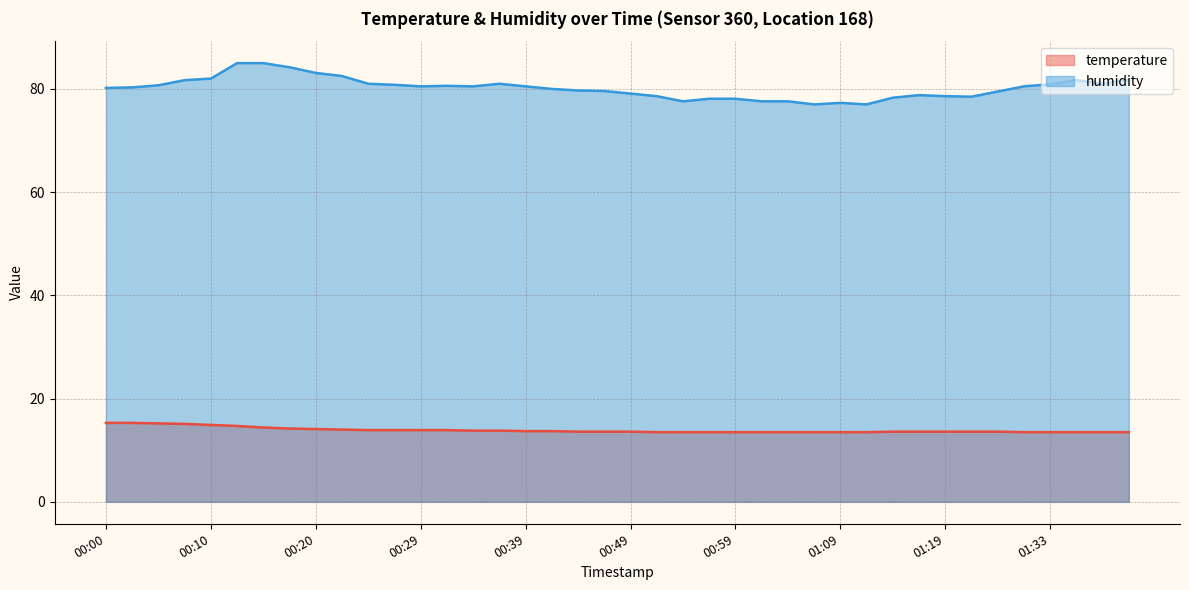

How many lines are shown in the chart?

2